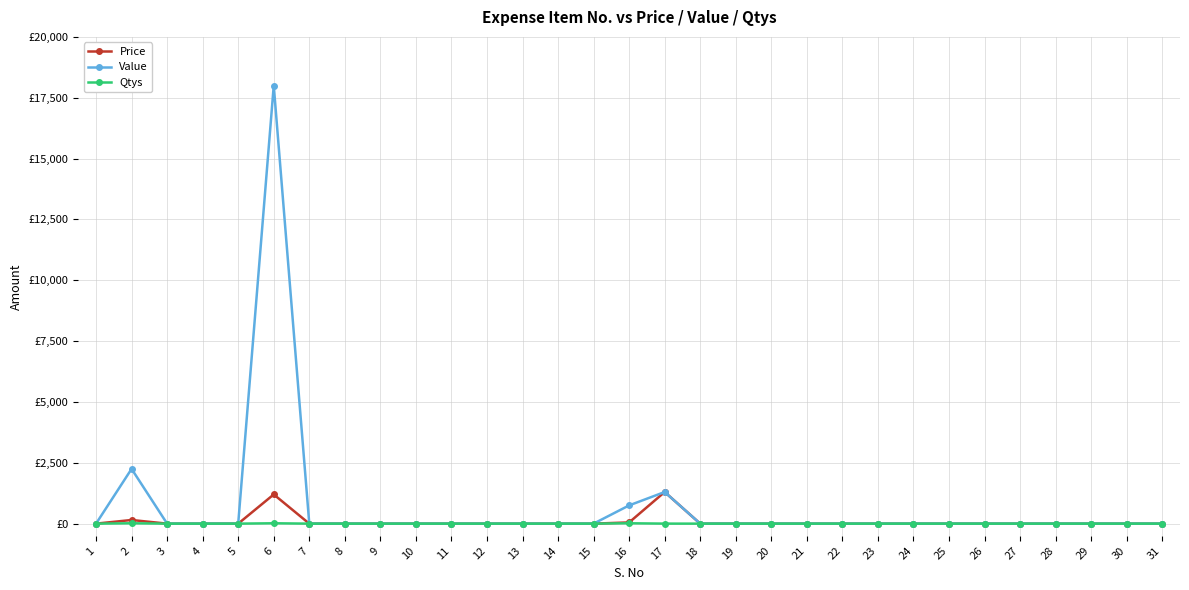

What is the sum of all Price values?

2700